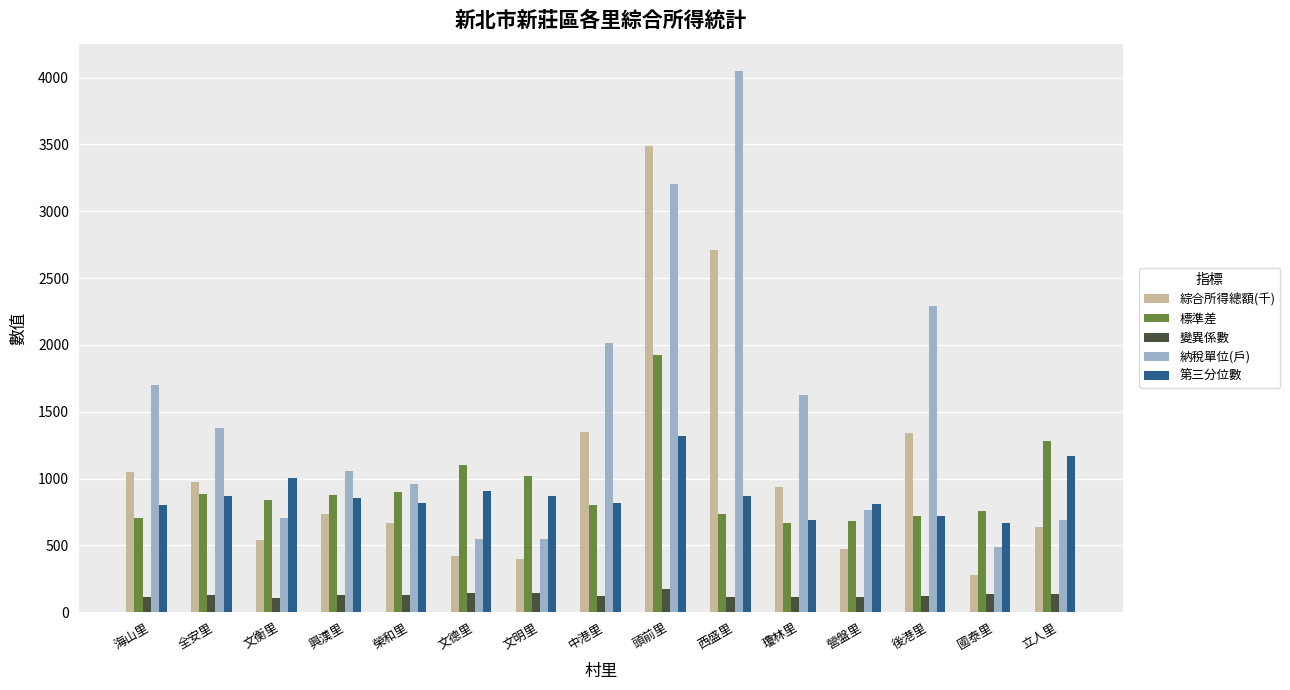

What is the value of the 納稅單位(戶) bar at the 9th from the left?

3201.0